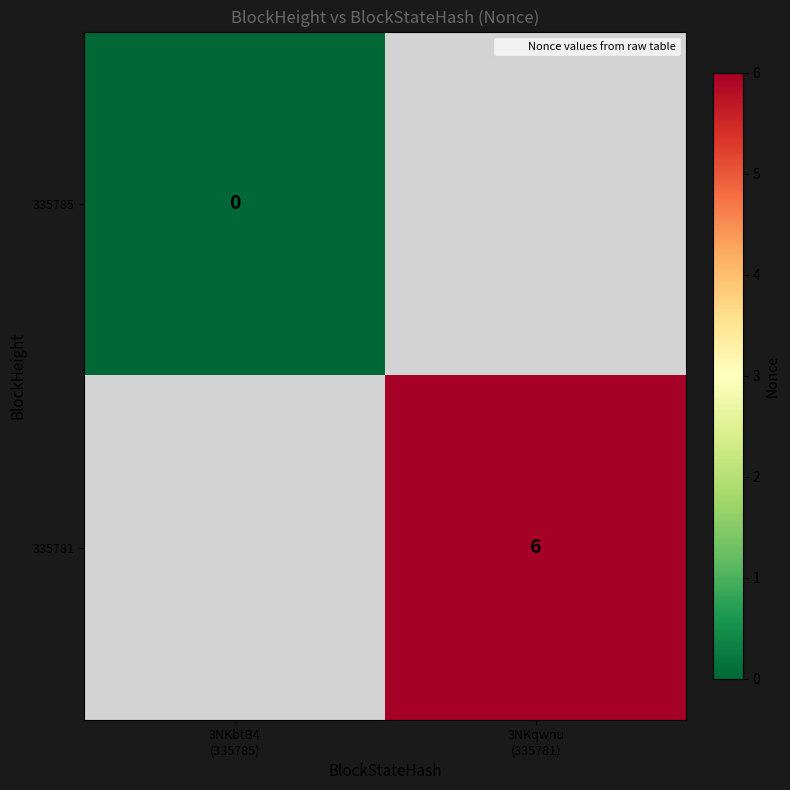

Which category has the highest value across all series?

3NKqwnu
(335781)